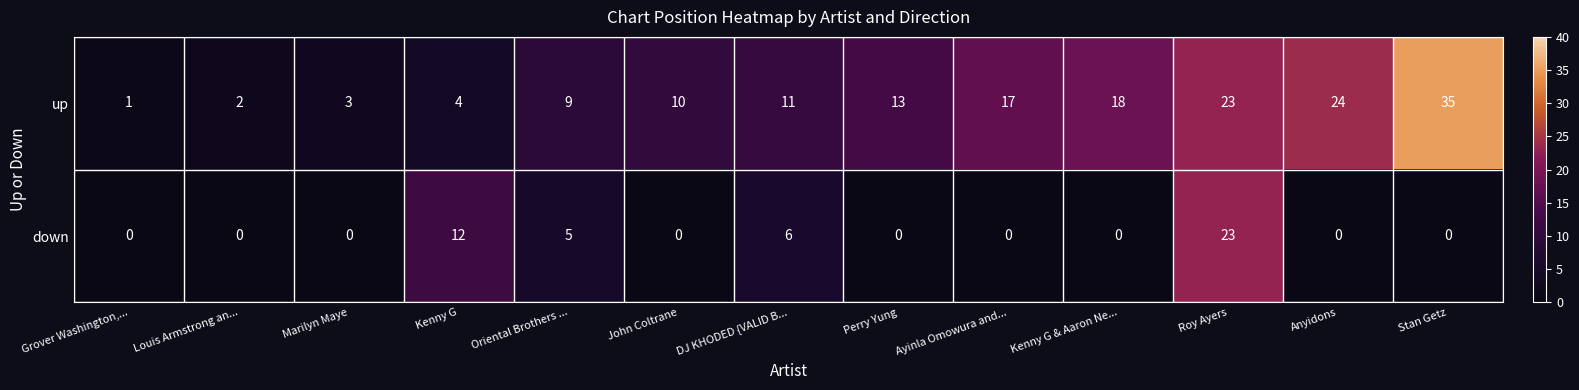

What is the maximum value shown in the chart?

35